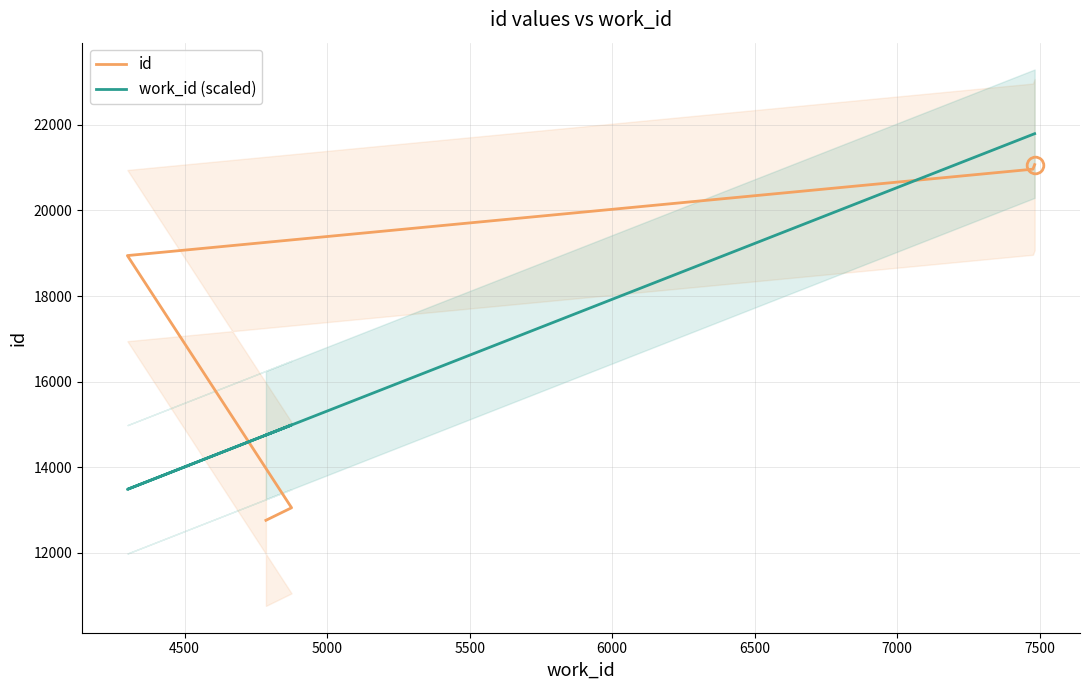

How many intersections are there between id and work_id (scaled)?

2